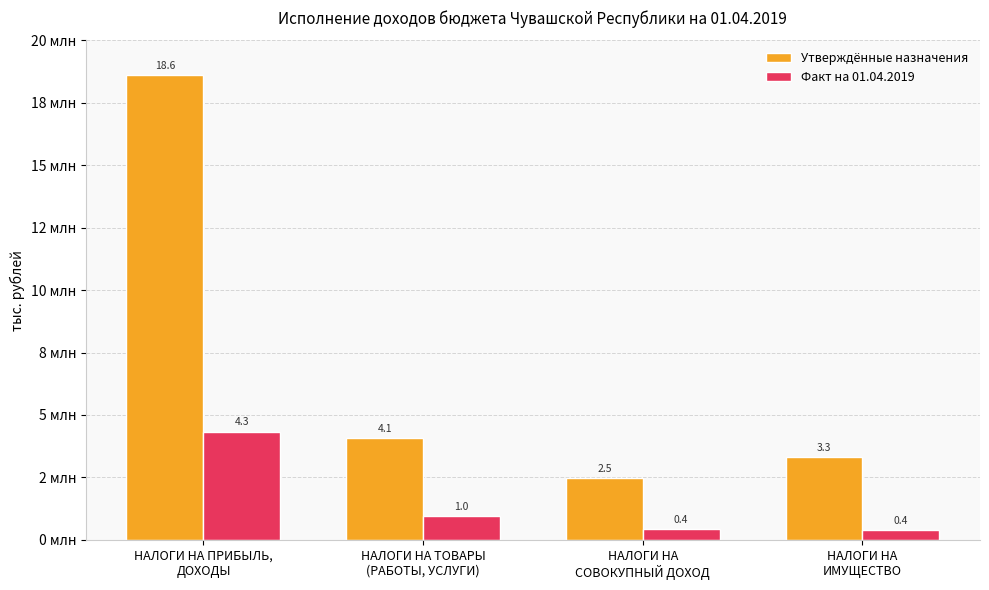

Does the chart contain any negative values?

No